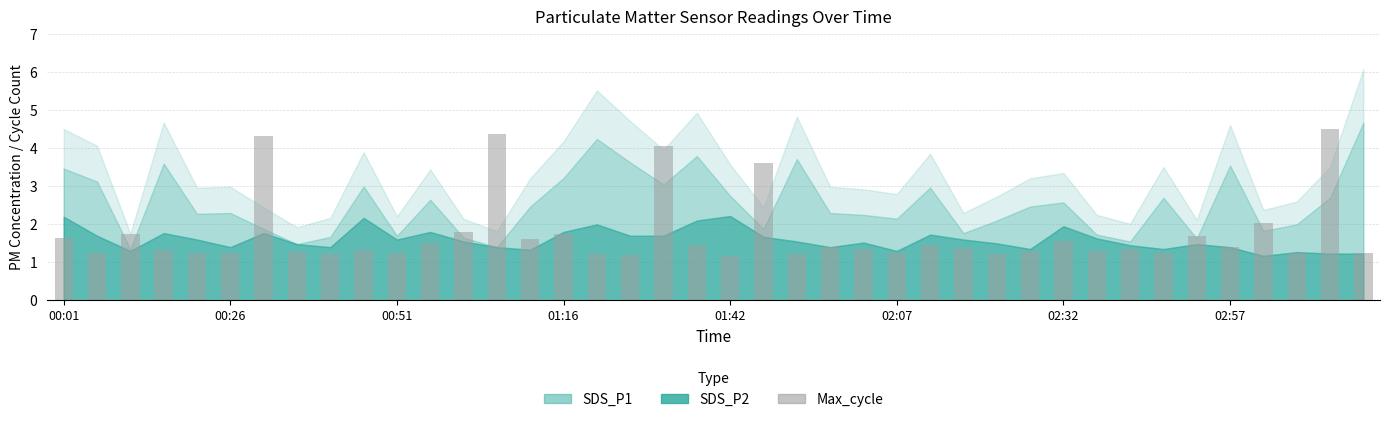

Are the bars horizontal?

No